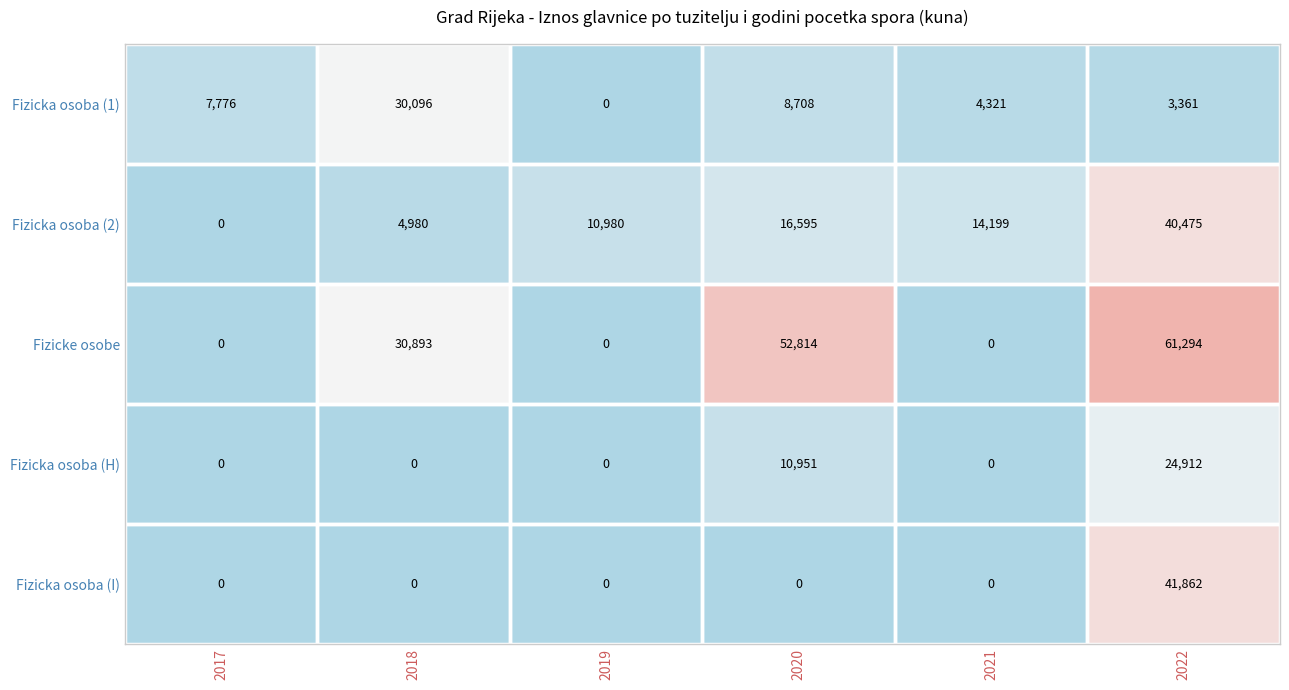

What is the difference between the maximum and minimum values in the Fizicka osoba (I) series?

41862